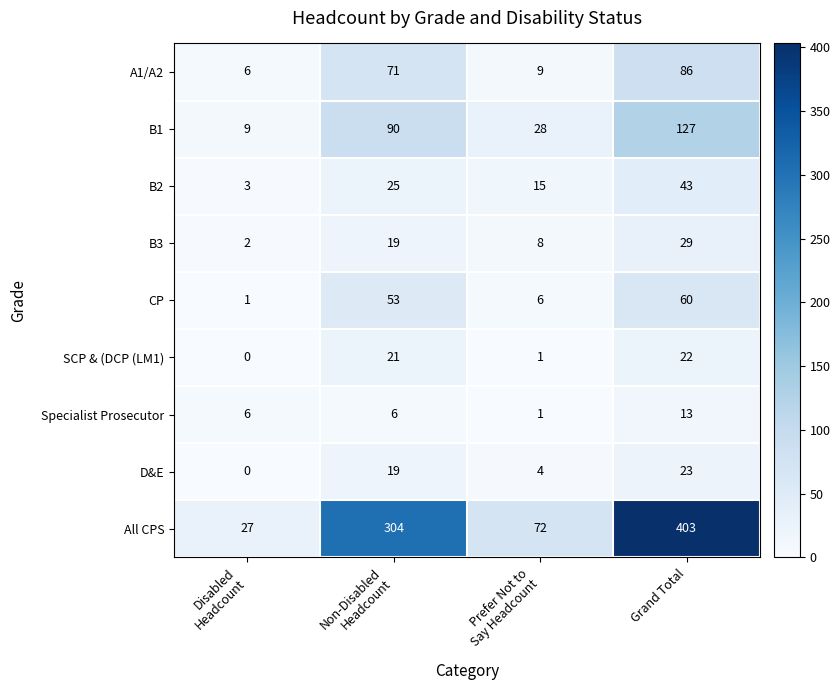

At which category is the sum across all series the highest?

Grand Total